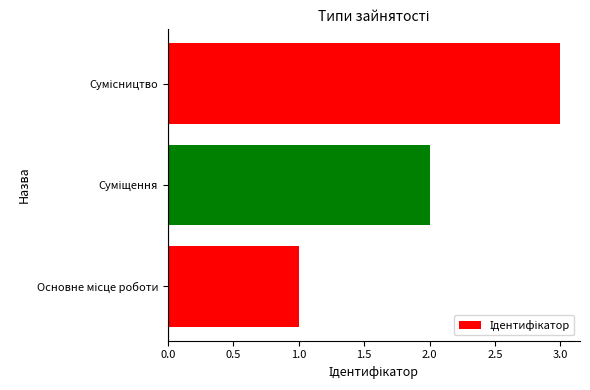

Count the number of categories in the chart.

3